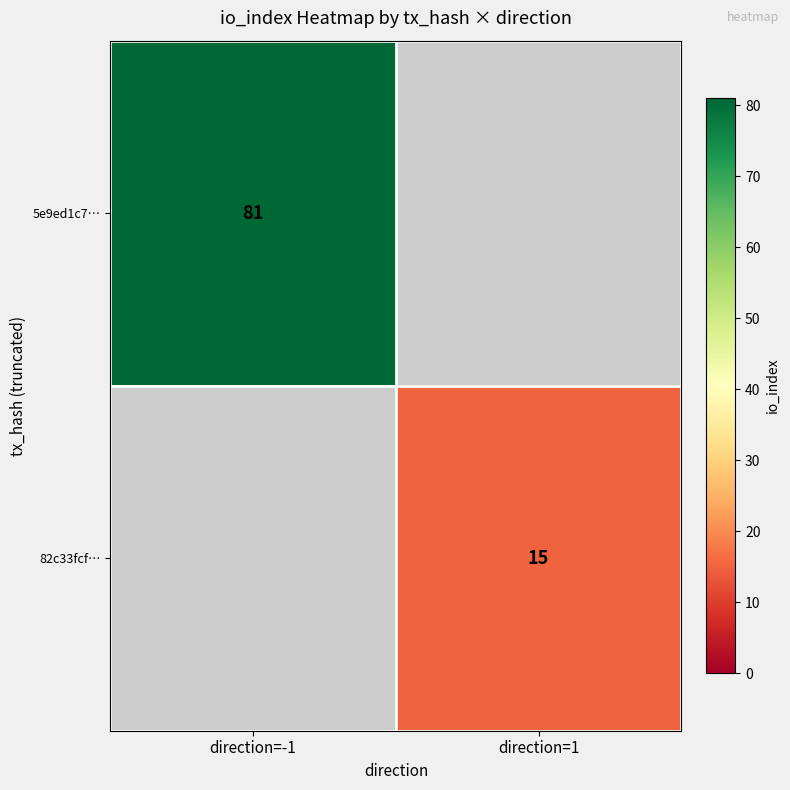

Count the number of data series in this chart.

2